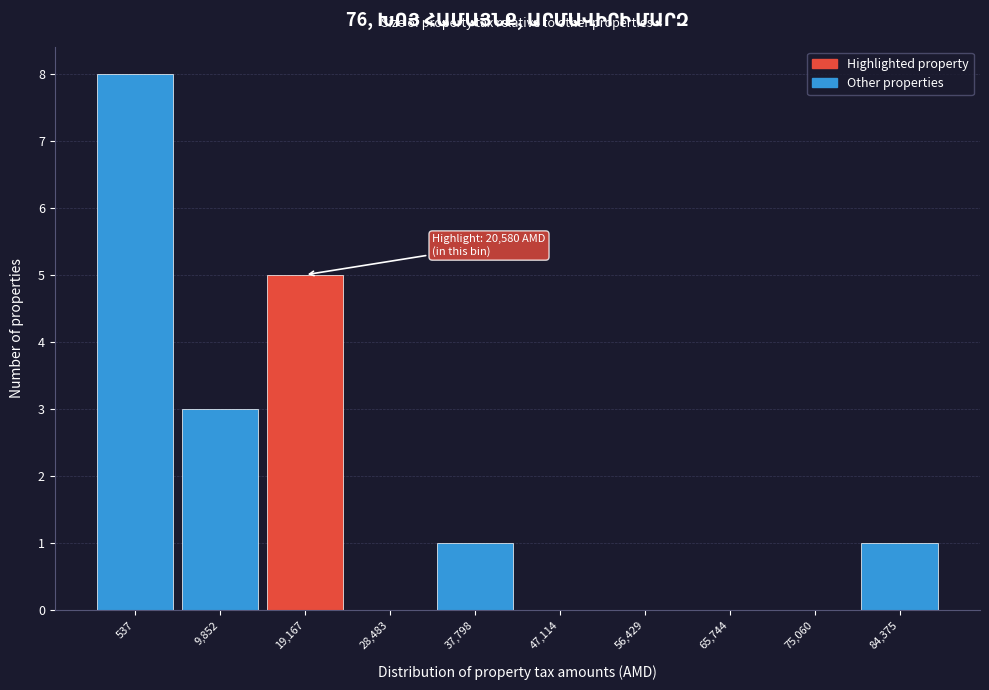

Reading left to right, what are all the values shown in this chart?

537=8	9,852=3	19,167=5	28,483=0	37,798=1	47,114=0	56,429=0	65,744=0	75,060=0	84,375=1